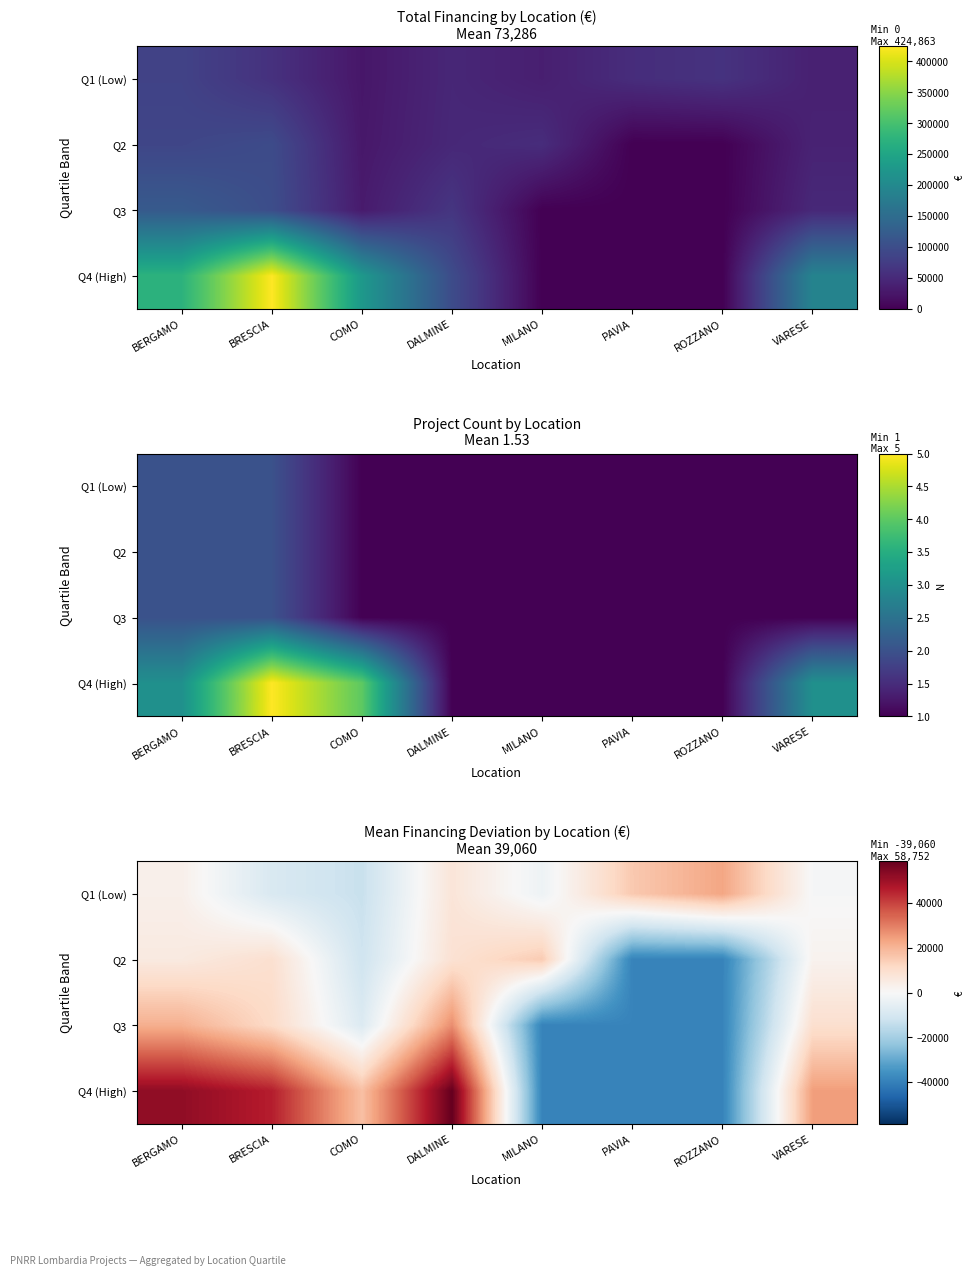

The Q1 (Low) series shows -546.0 at VARESE. True or false?

True